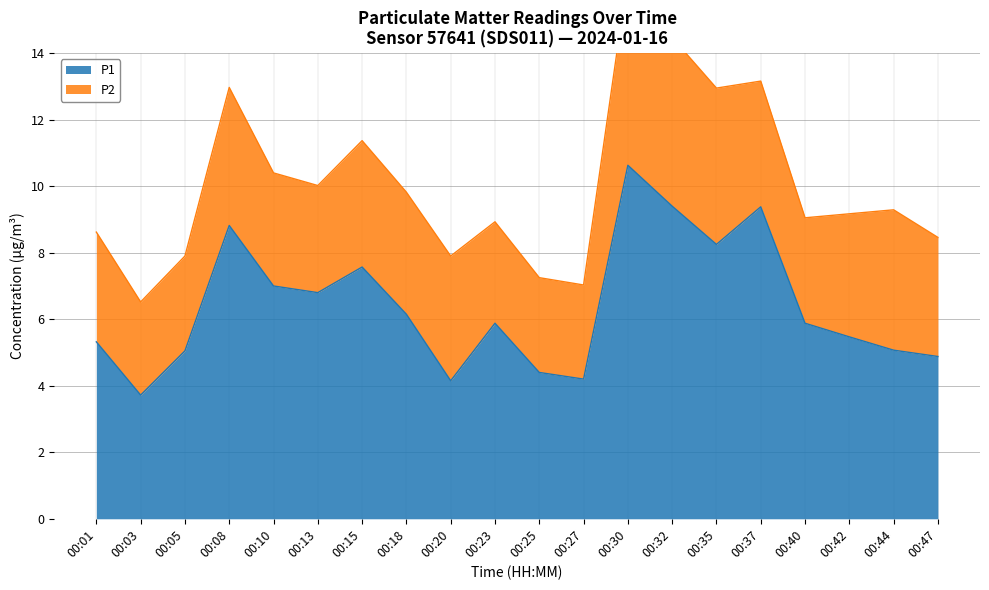

The value at 00:20 is 4.2. True or false?

True